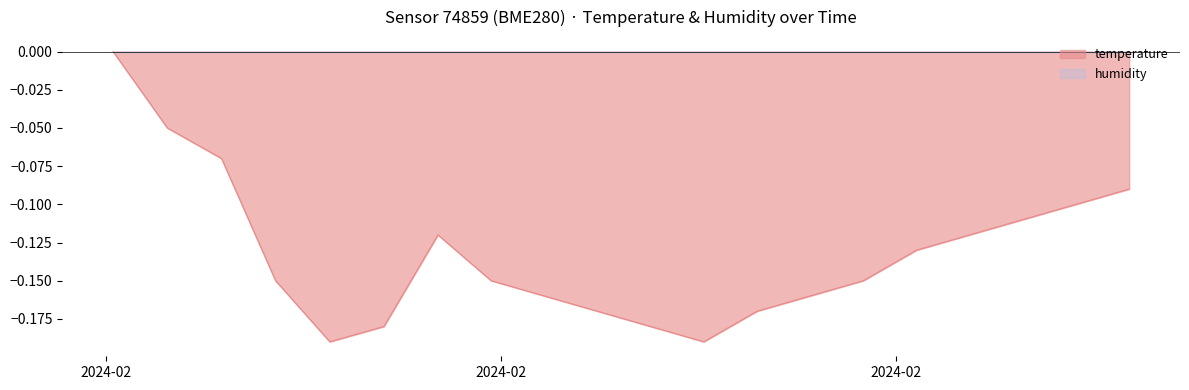

Which category has the highest value across all series?

2024-02-15T00:02:19